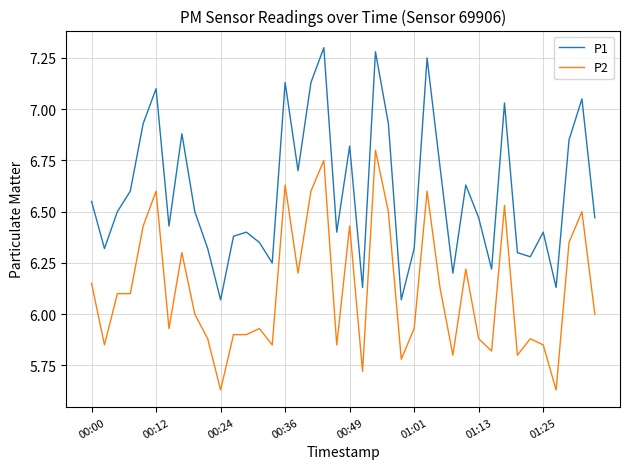

List the series in order of their peak value, highest first.

P1, P2